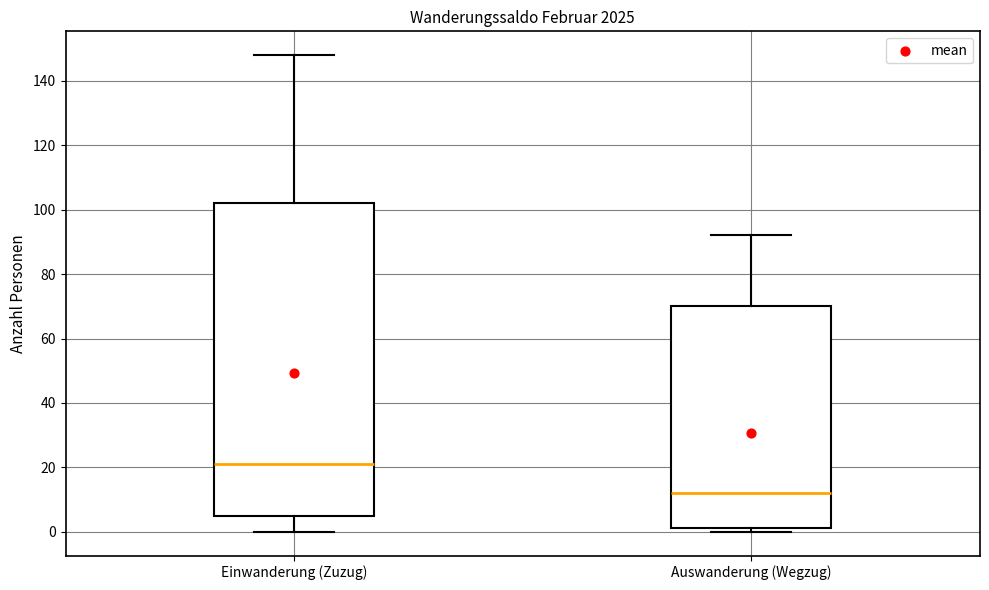

Where does the median line of the box for Auswanderung (Wegzug) sit on the y-axis? The values are not printed on the chart, so give them approximately, as read against the axis.

12